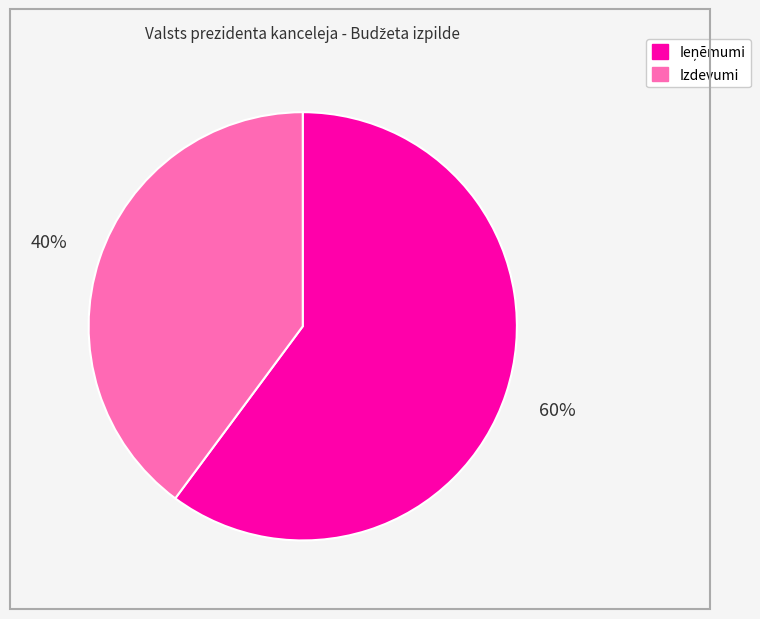

What is the smallest slice in the pie chart?

Izdevumi